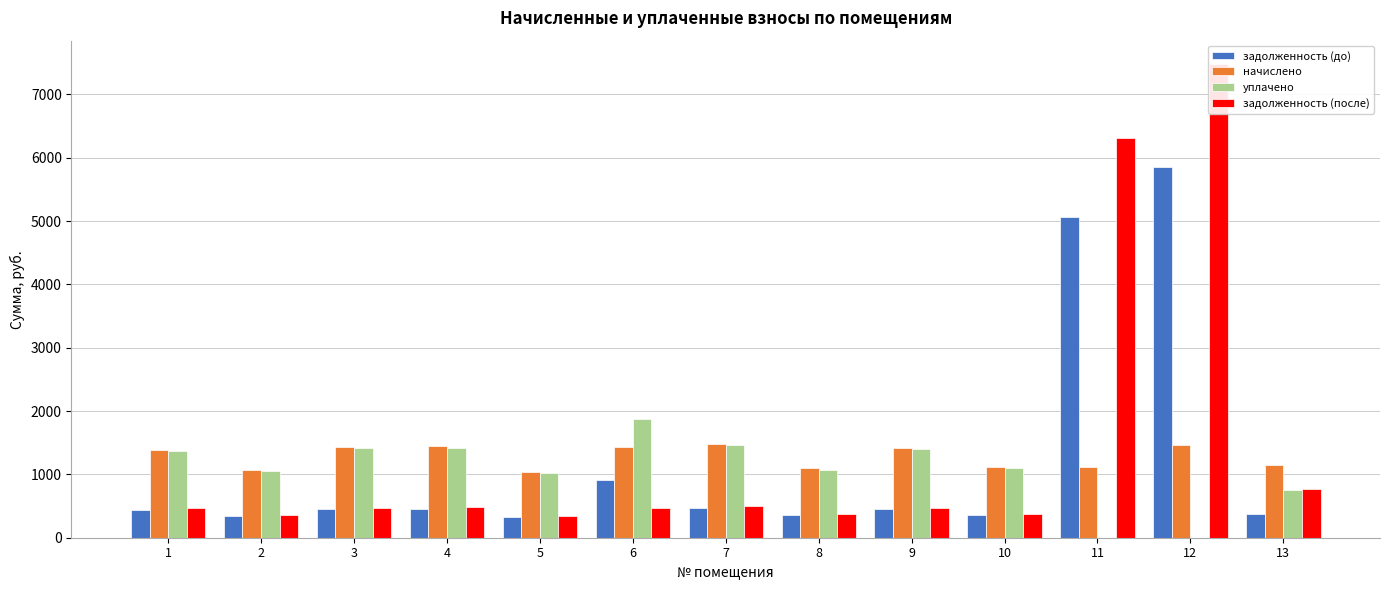

Reading right to left, transcribe all the data shown in this chart.

задолженность (до): 369.1	5855.8	5061.5	355.1	454.7	352.5	474.2	913.6	333.3	460.2	456.8	340.2	444.4
начислено: 1155.6	1462.3	1114.6	1114.6	1423.4	1097.3	1486.1	1429.9	1043.3	1440.7	1429.9	1064.9	1391.0
уплачено: 754.4	0.0	0.0	1098.1	1403.7	1076.8	1465.0	1866.8	1028.8	1420.7	1410.1	1050.1	1371.7
задолженность (после): 770.4	7474.4	6311.4	371.5	474.5	371.5	495.2	476.6	347.8	480.2	476.6	355.0	463.7